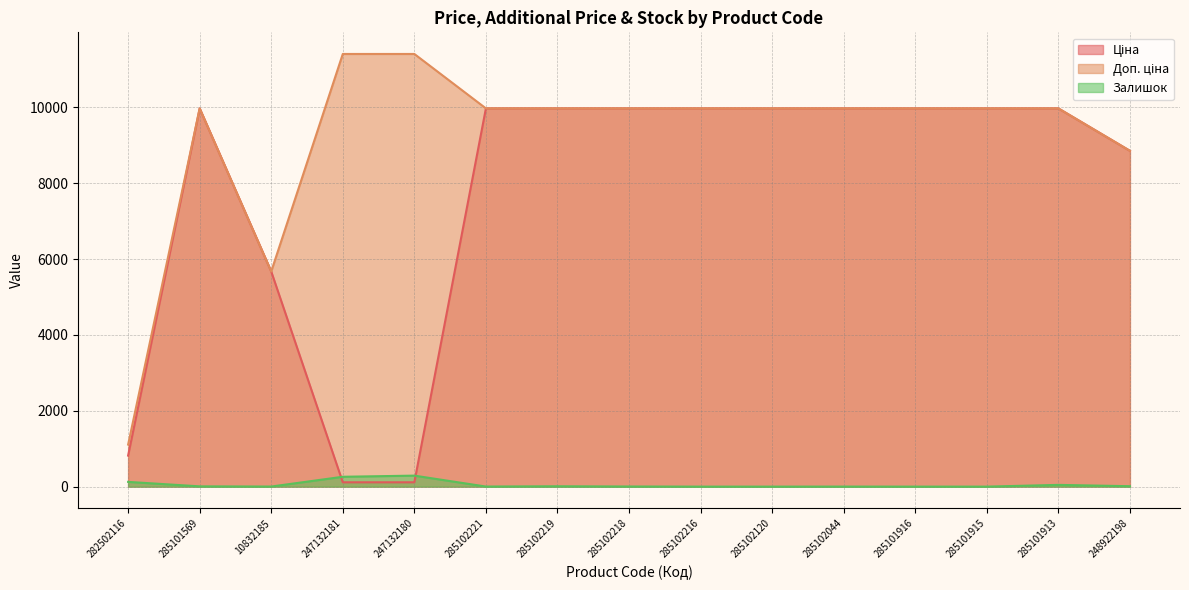

Which series has the widest spread of values?

Доп. ціна